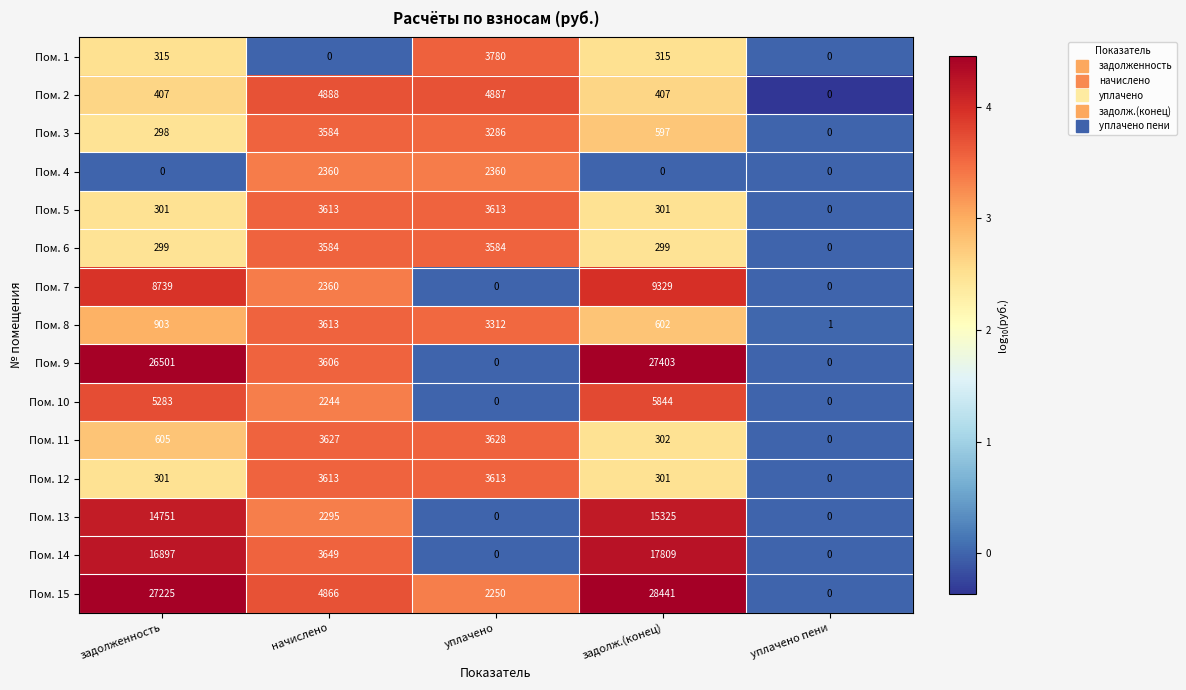

At how many categories does at least one series exceed 3?

4